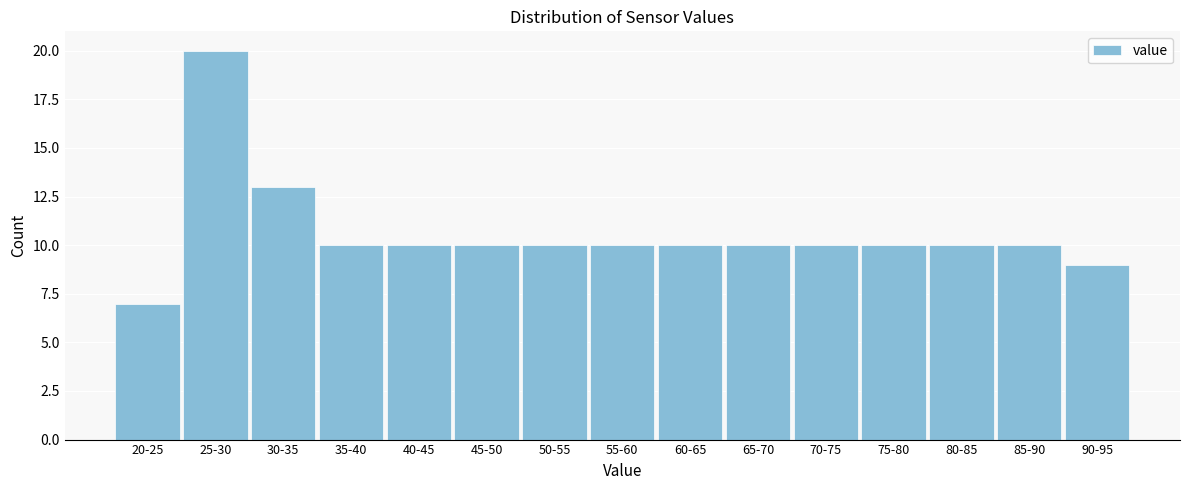

Reading left to right, extract all data points from this chart.

7	20	13	10	10	10	10	10	10	10	10	10	10	10	9